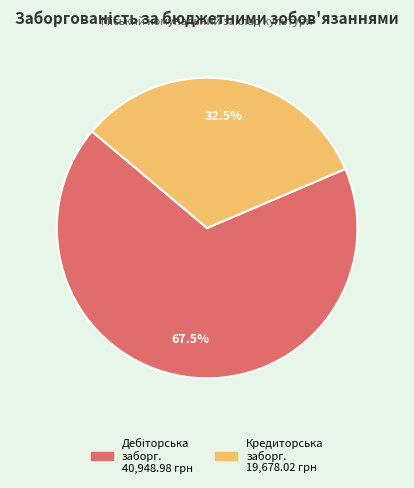

How many slices are in this pie chart?

2